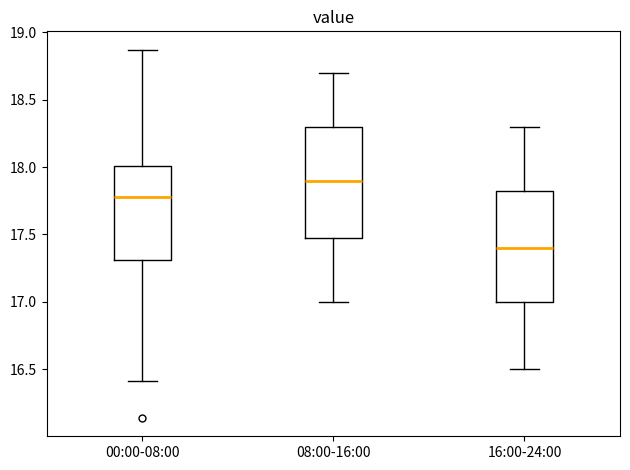

Where is the lower edge of the box for 16:00-24:00 on the y-axis? The values are not printed on the chart, so give them approximately, as read against the axis.

17.00